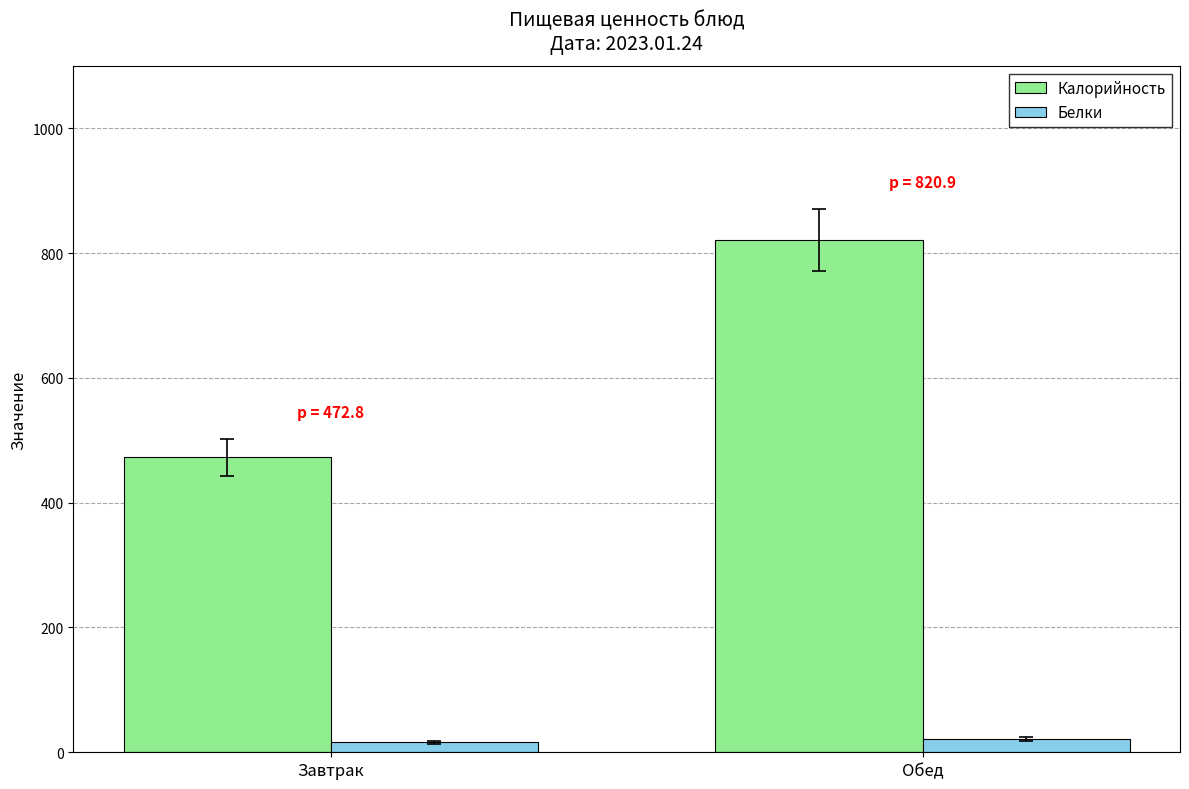

What is the average value of the Калорийность series?

646.9